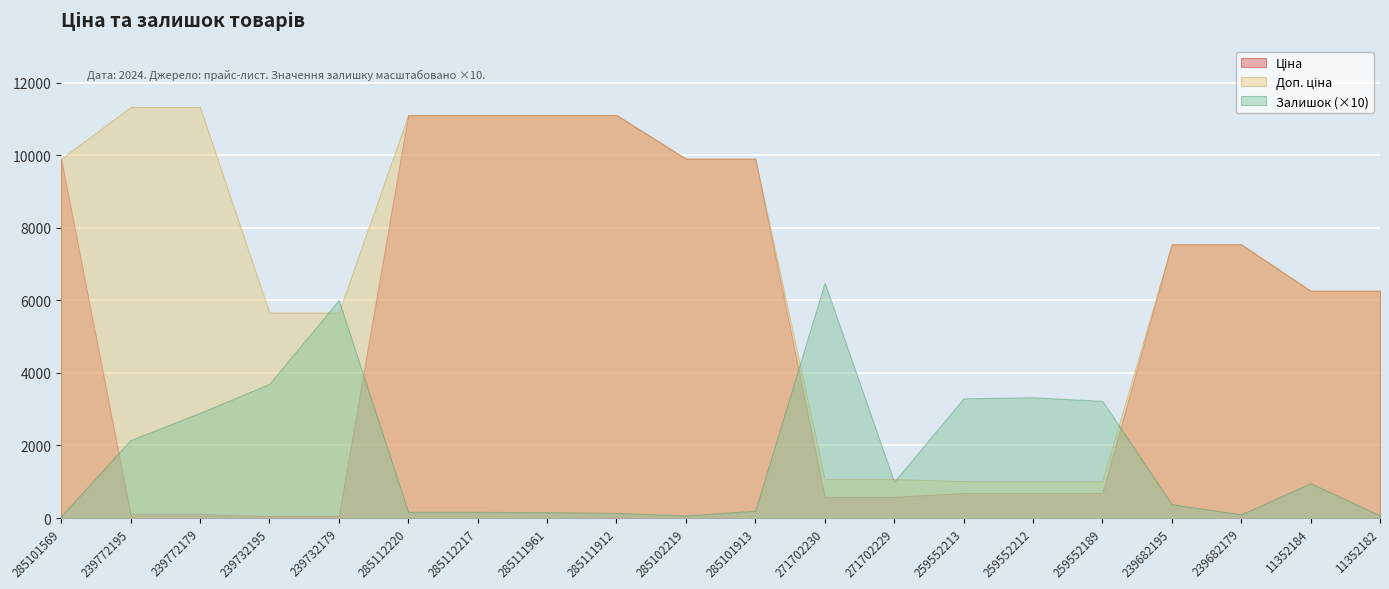

True or false: Ціна has more than 2 points higher than both neighbors.

False